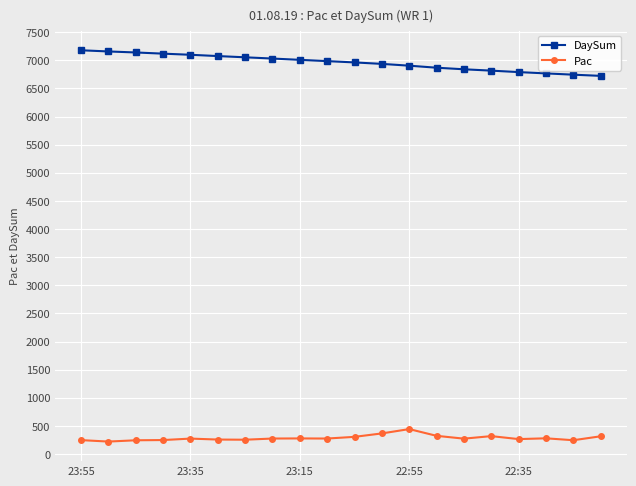

Which series has the largest total across all categories?

DaySum